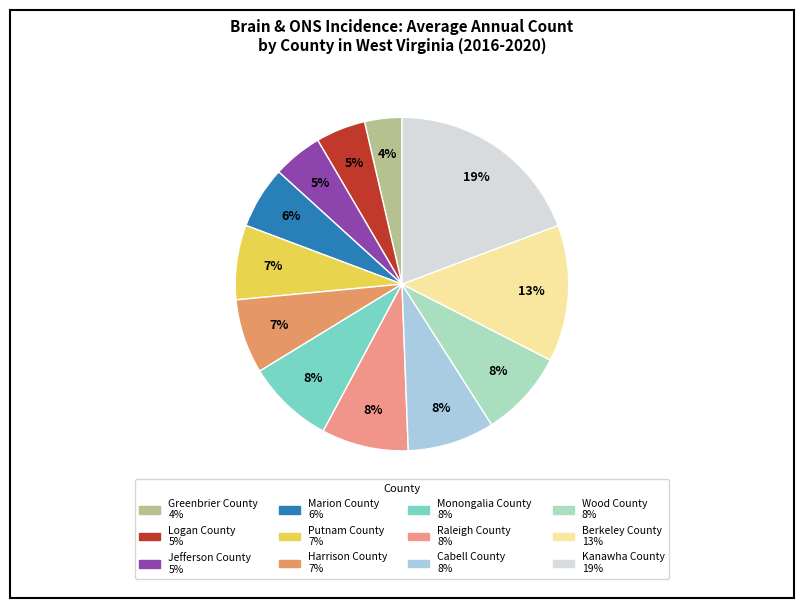

To the nearest percent, what portion does Kanawha County represent?

19%